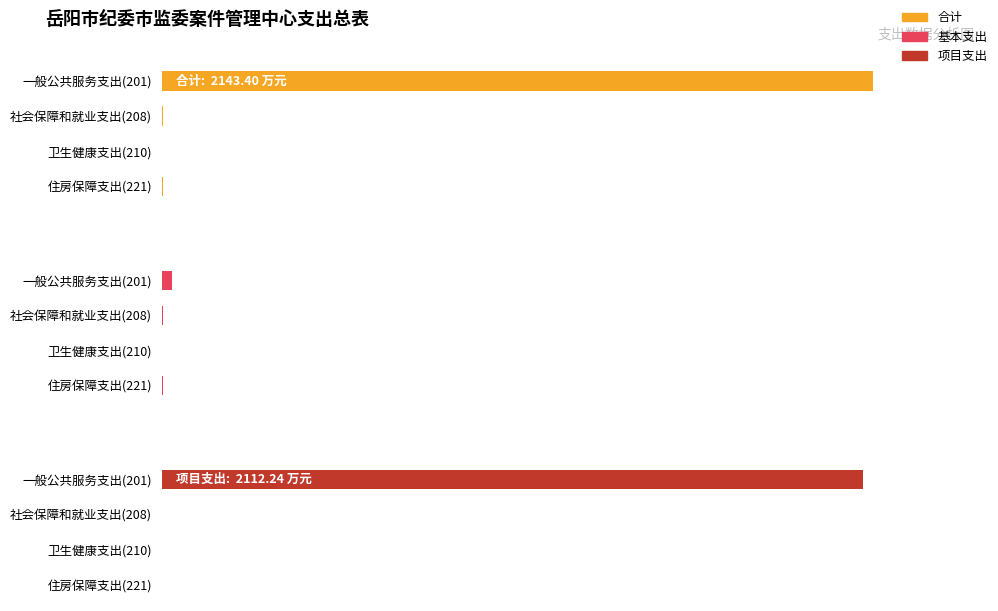

Are the bars horizontal?

Yes